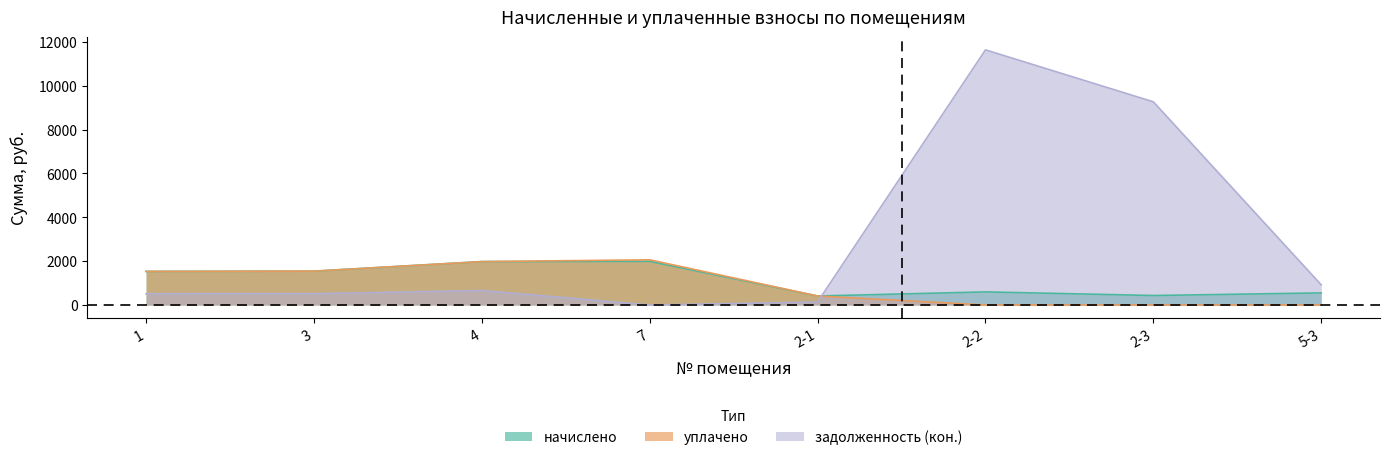

What is the lowest value of the начислено series?

410.6